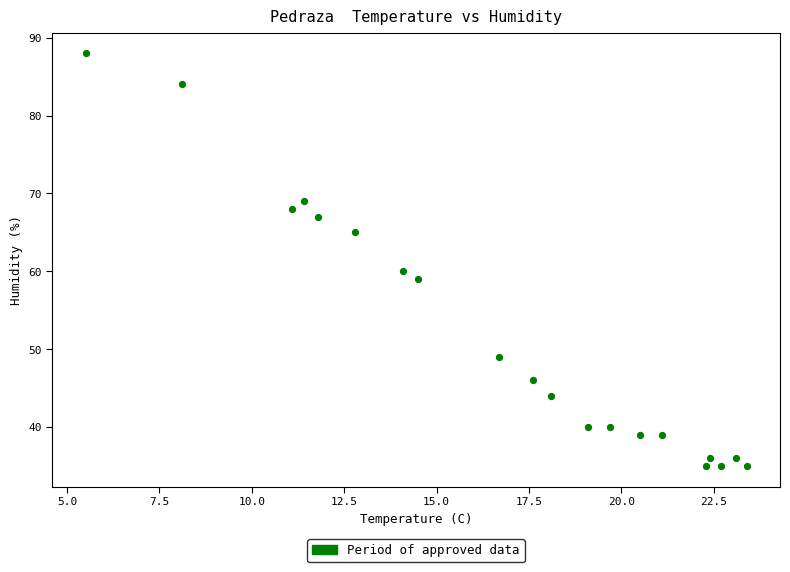

What Y value in the scatter plot is closest to 61?

60